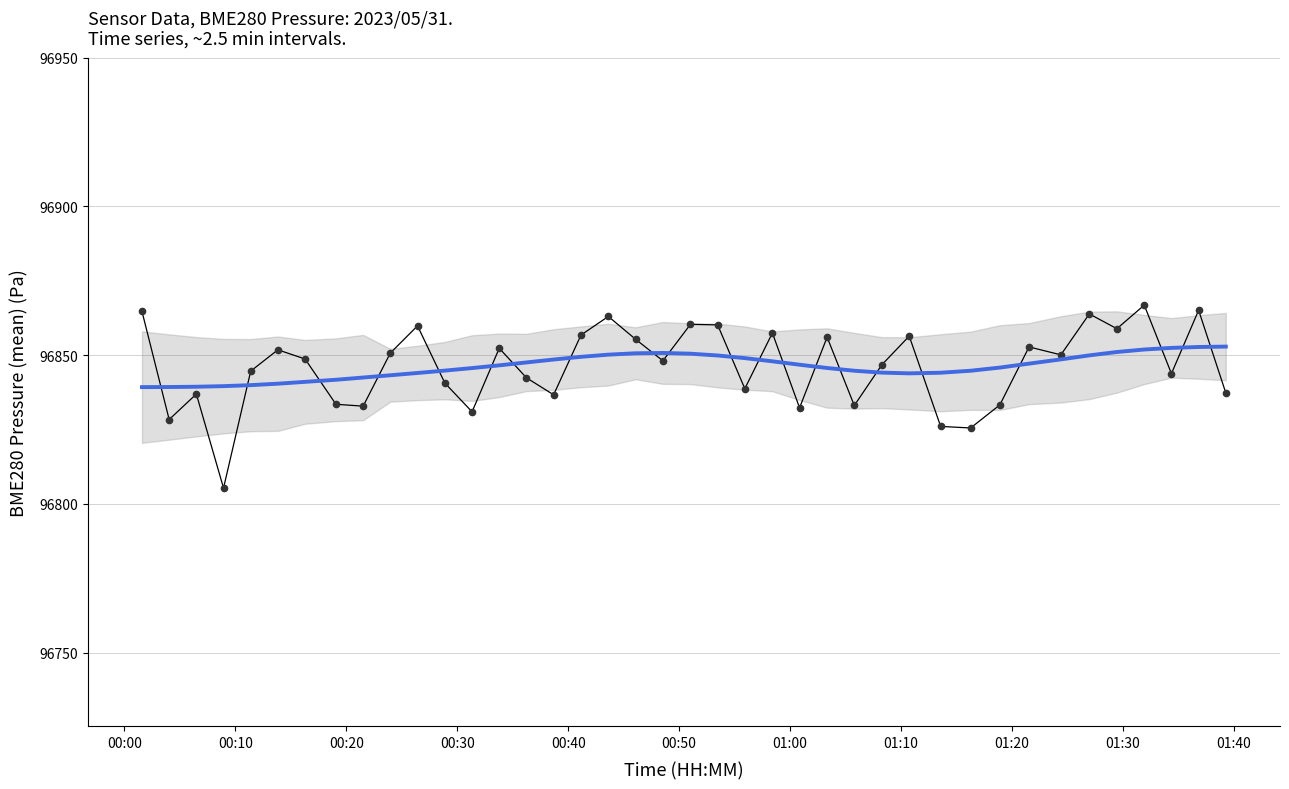

Which series ends up on top after the final intersection of Smoothed trend and BME280_pressure?

Smoothed trend